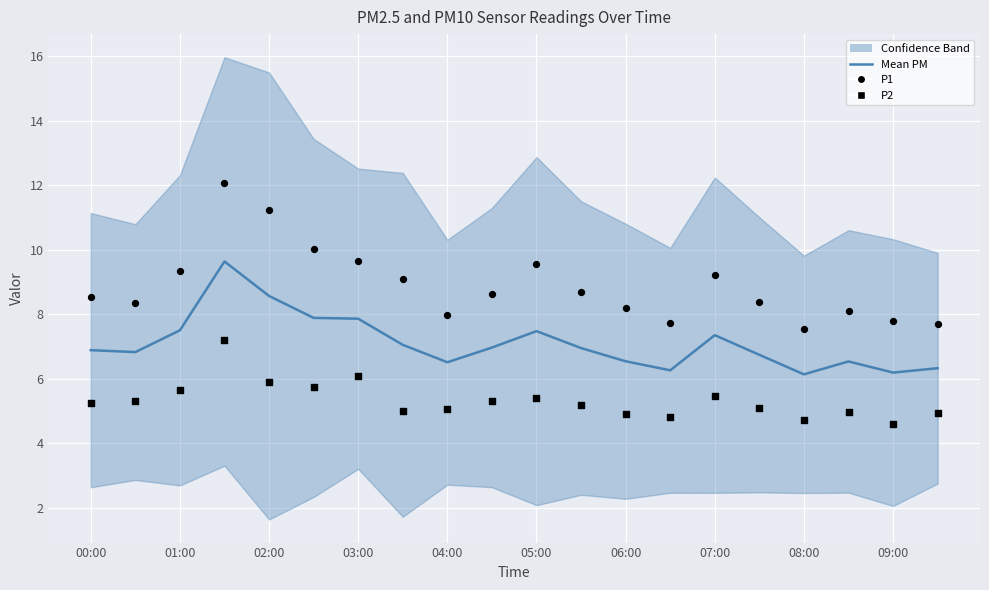

Which series contains the highest Y value?

P1